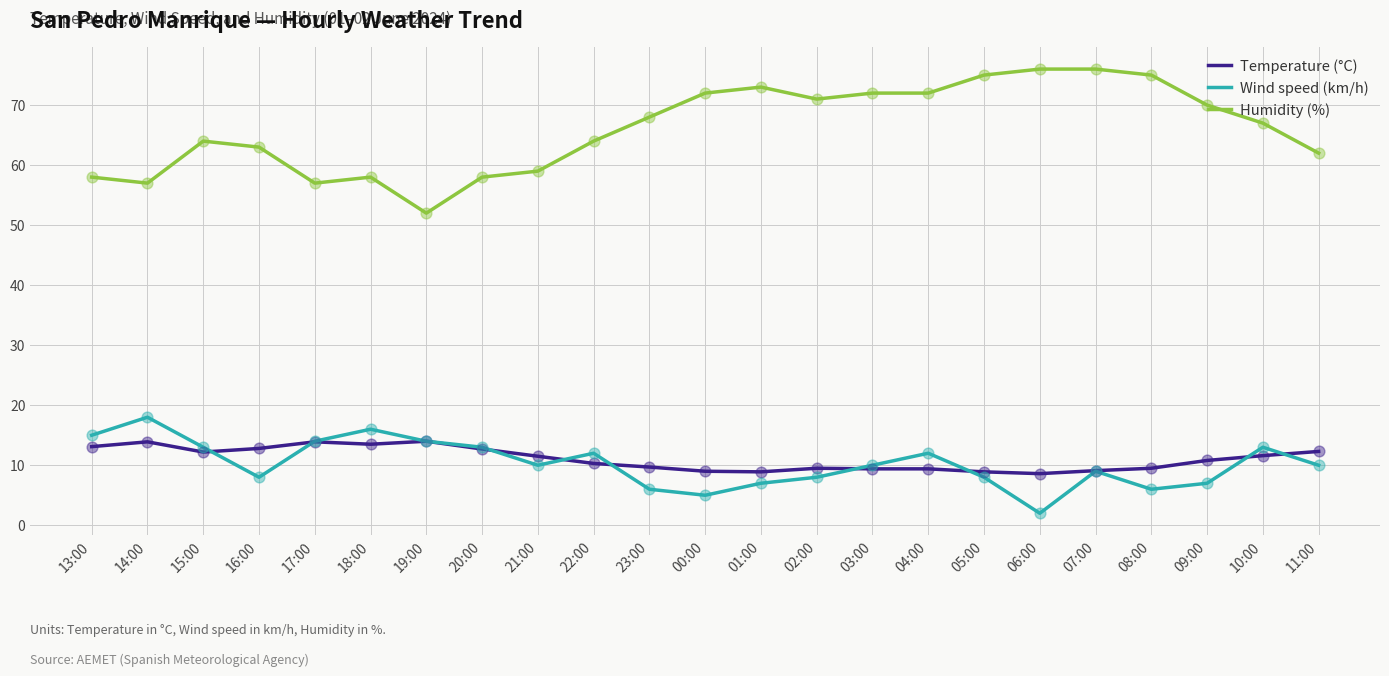

What is the total value across all series at 03:00?

91.4